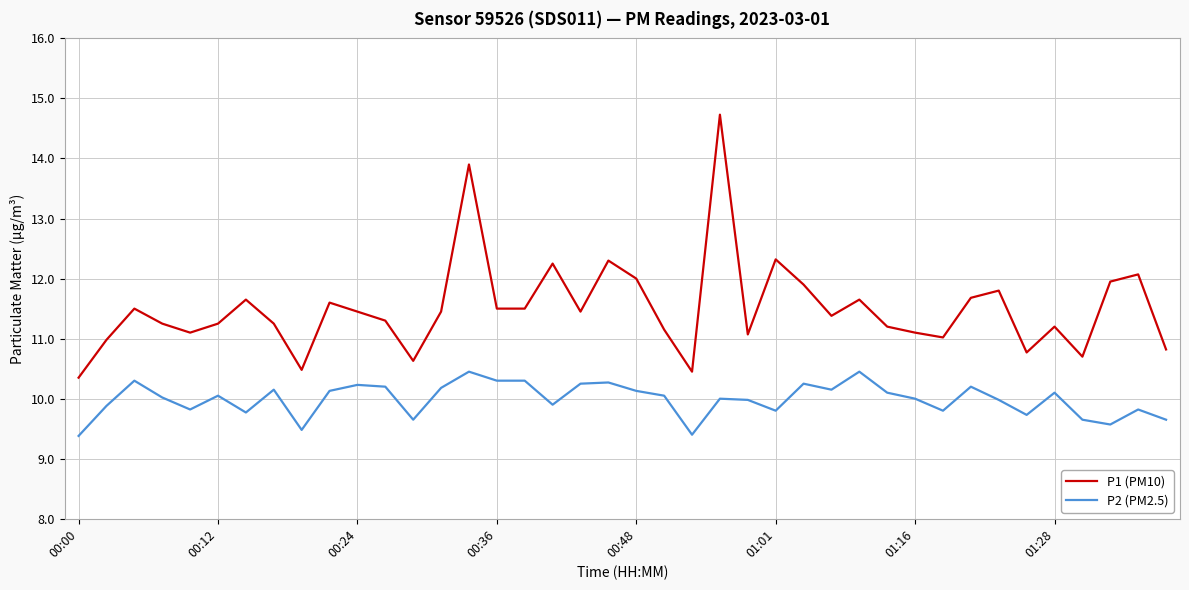

Which series has the largest total across all categories?

P1 (PM10)